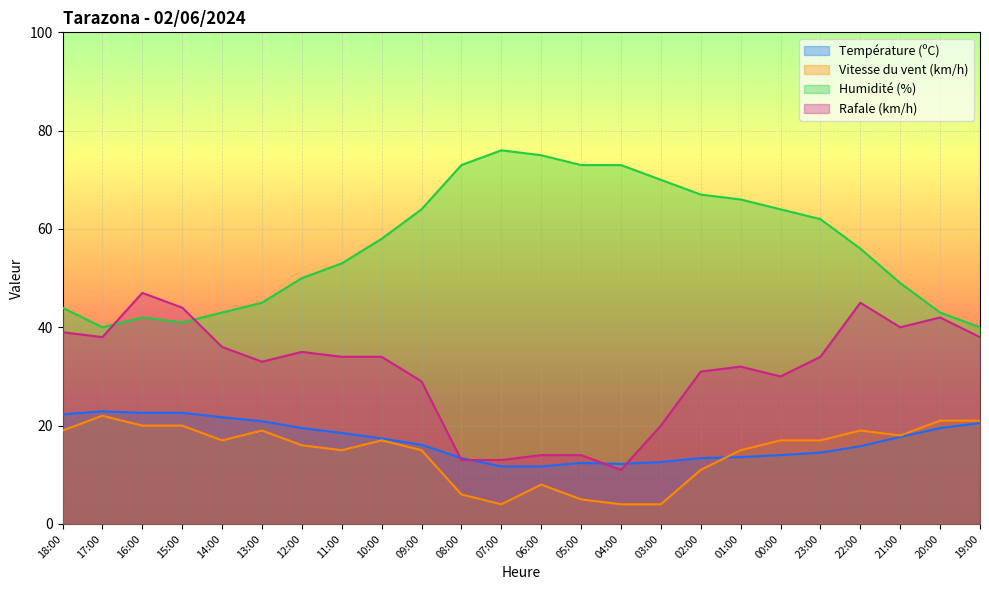

List the series in order of their peak value, highest first.

Humidité (%), Rafale (km/h), Température (ºC), Vitesse du vent (km/h)